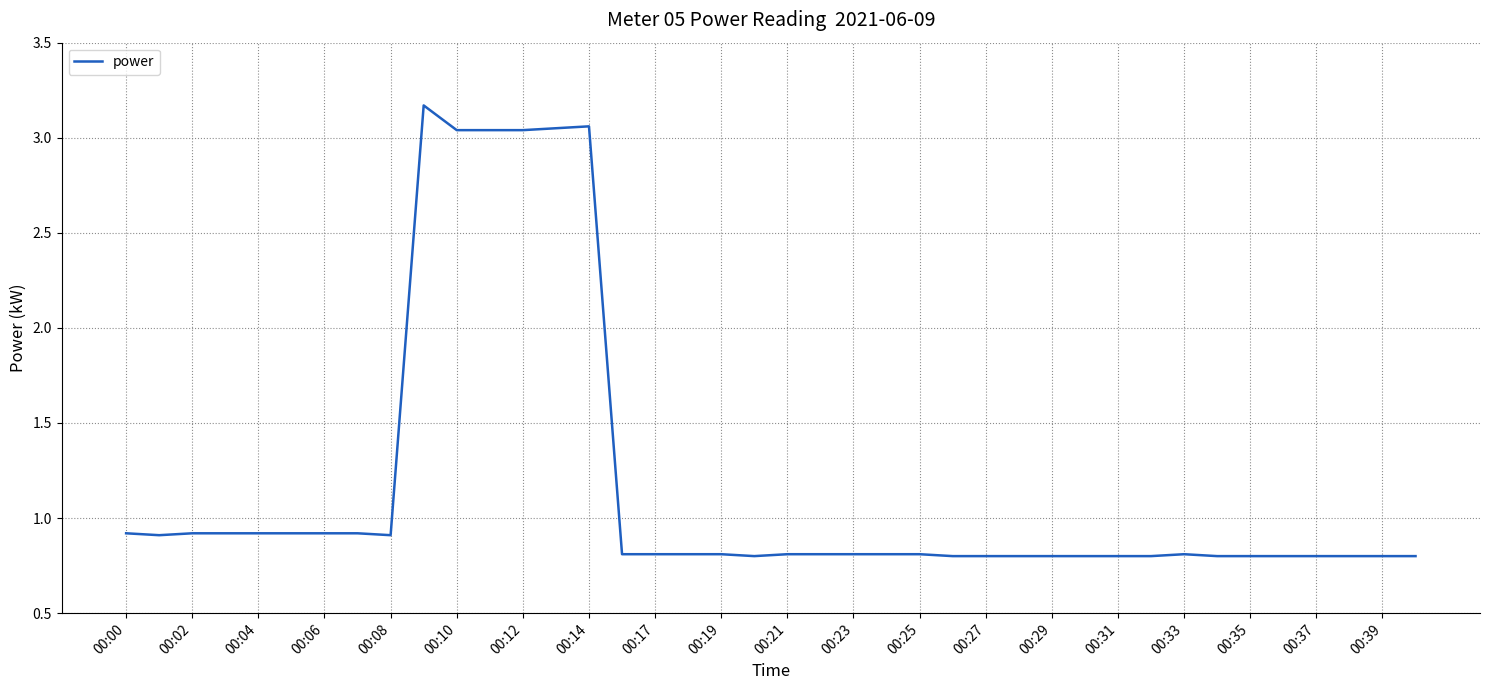

What is the smallest value displayed?

0.8